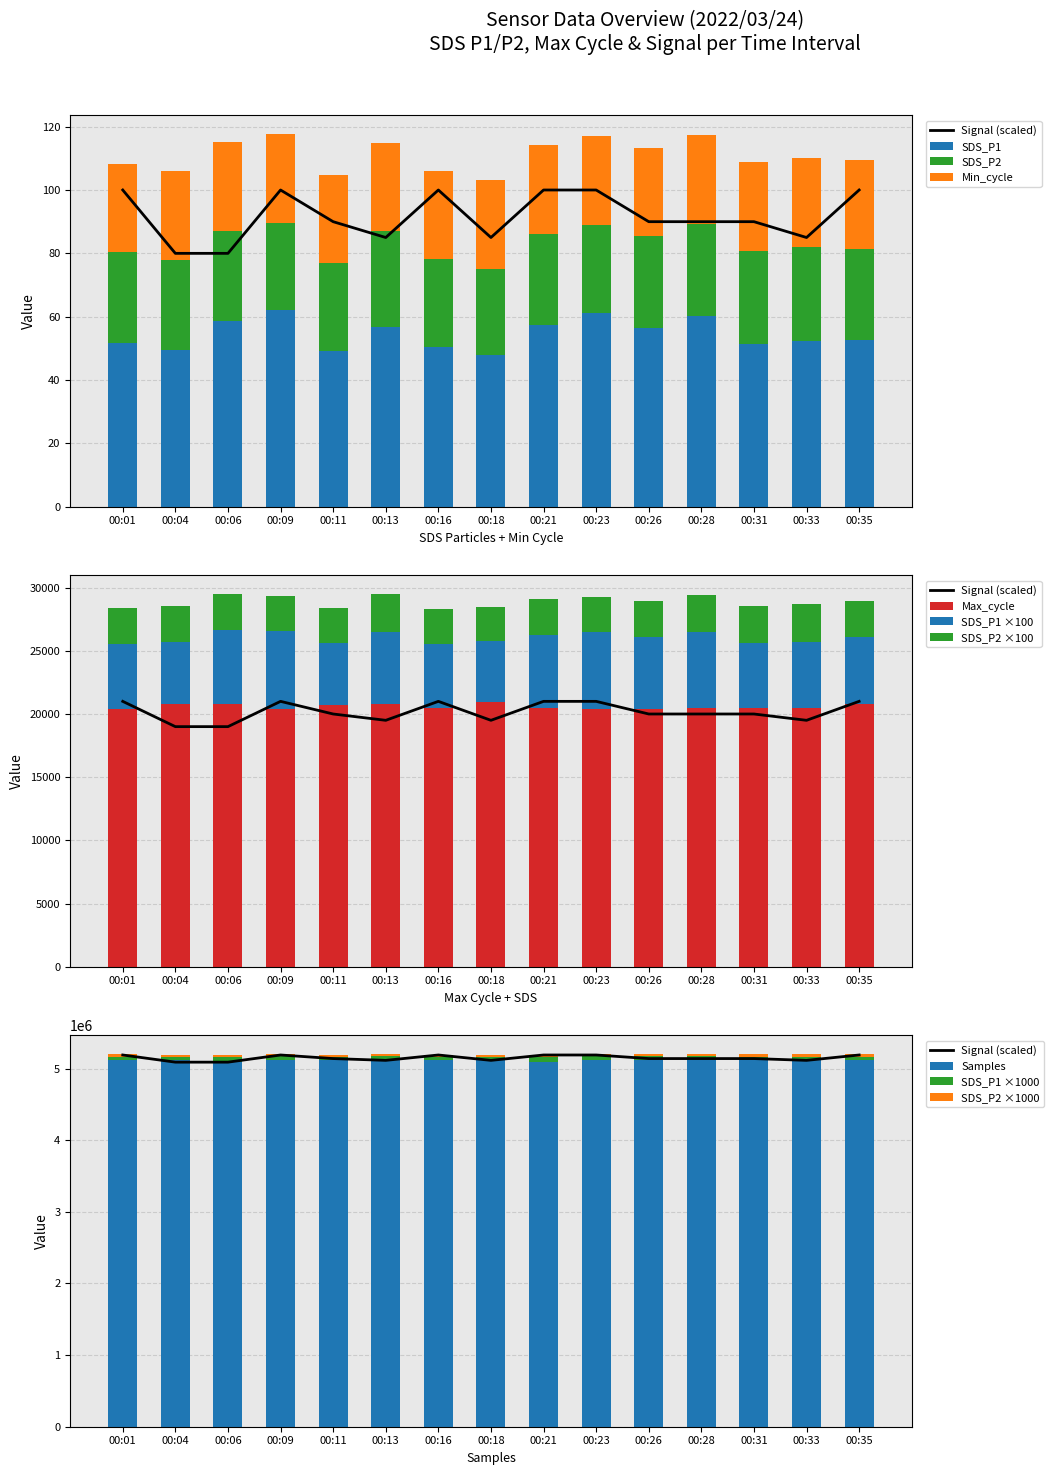

What is the value of the SDS_P1 bar at the 13th from the left?

51.5